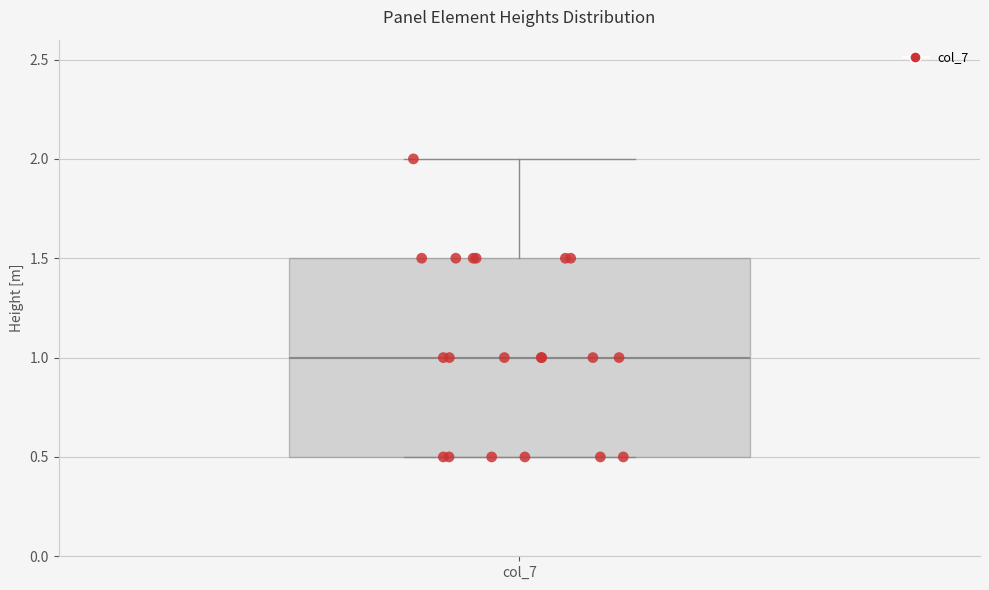

Read this box plot against the y-axis: the position of the median line, the range covered by the box, and the ends of both whiskers. The values are not printed on the chart, so give them approximately, as read against the axis.

median 1.0, box 0.5 to 1.5, whiskers 0.5 to 2.0